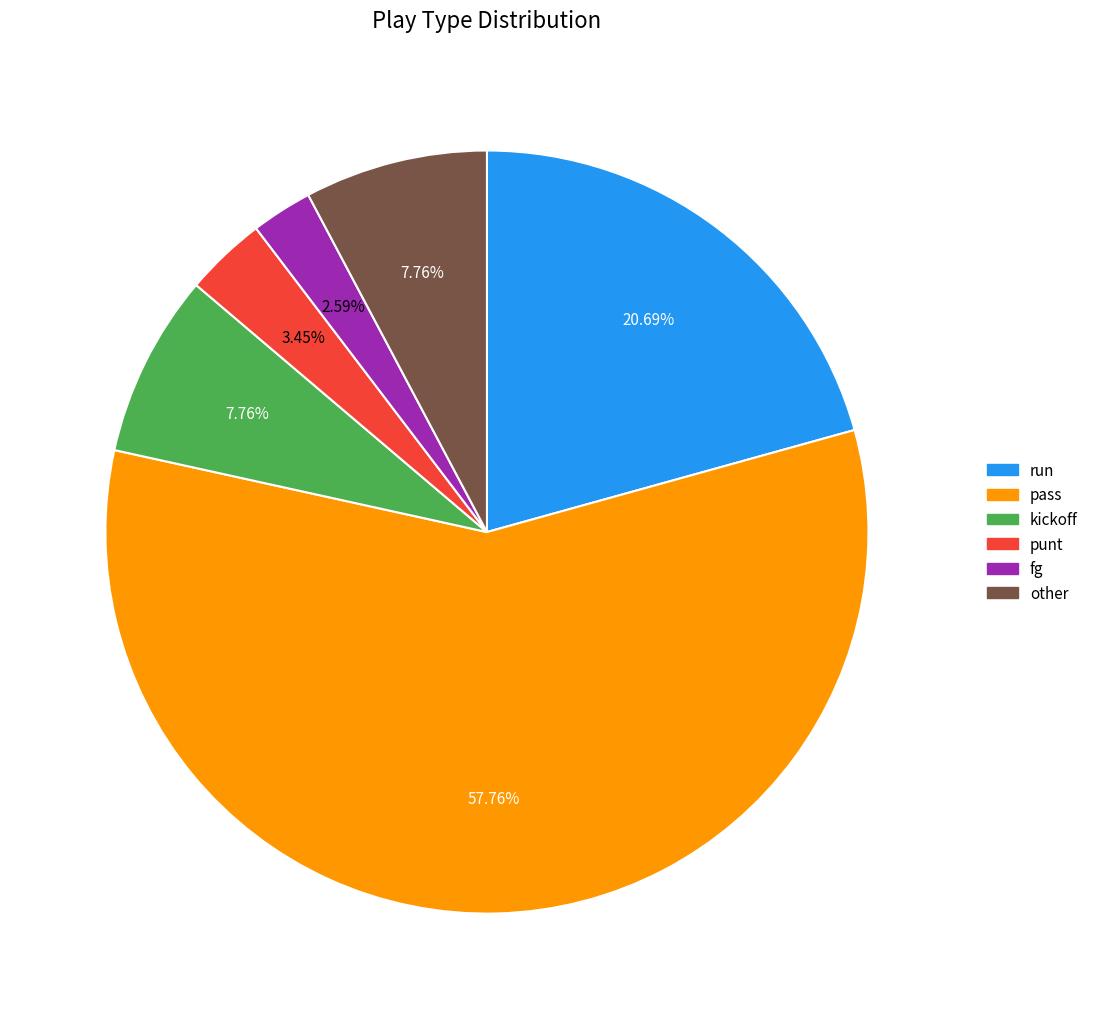

Which category has the smallest portion of the pie?

fg